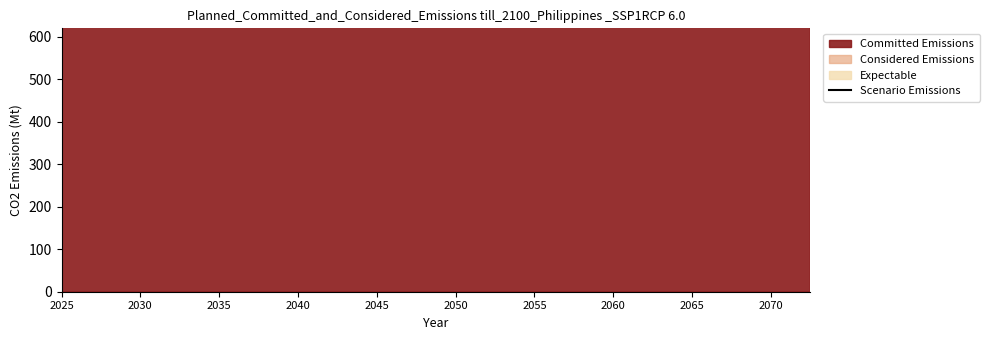

Count the number of values greater than 11018.

10